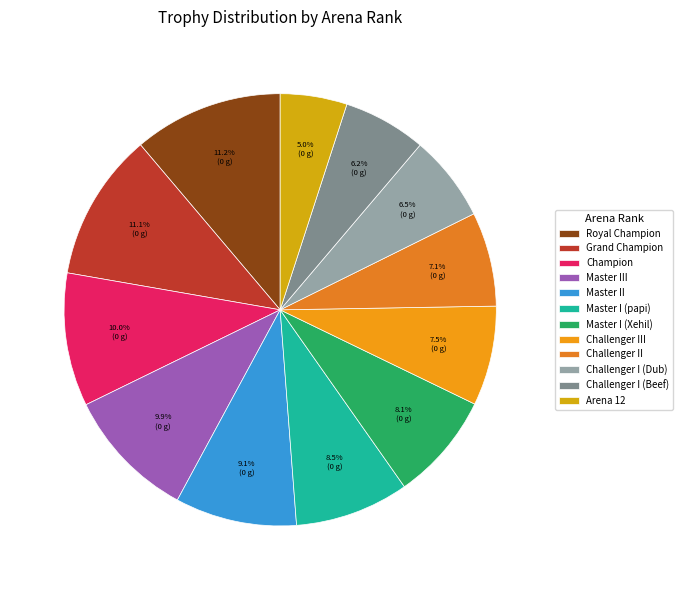

To the nearest percent, what is the average slice percentage?

8%